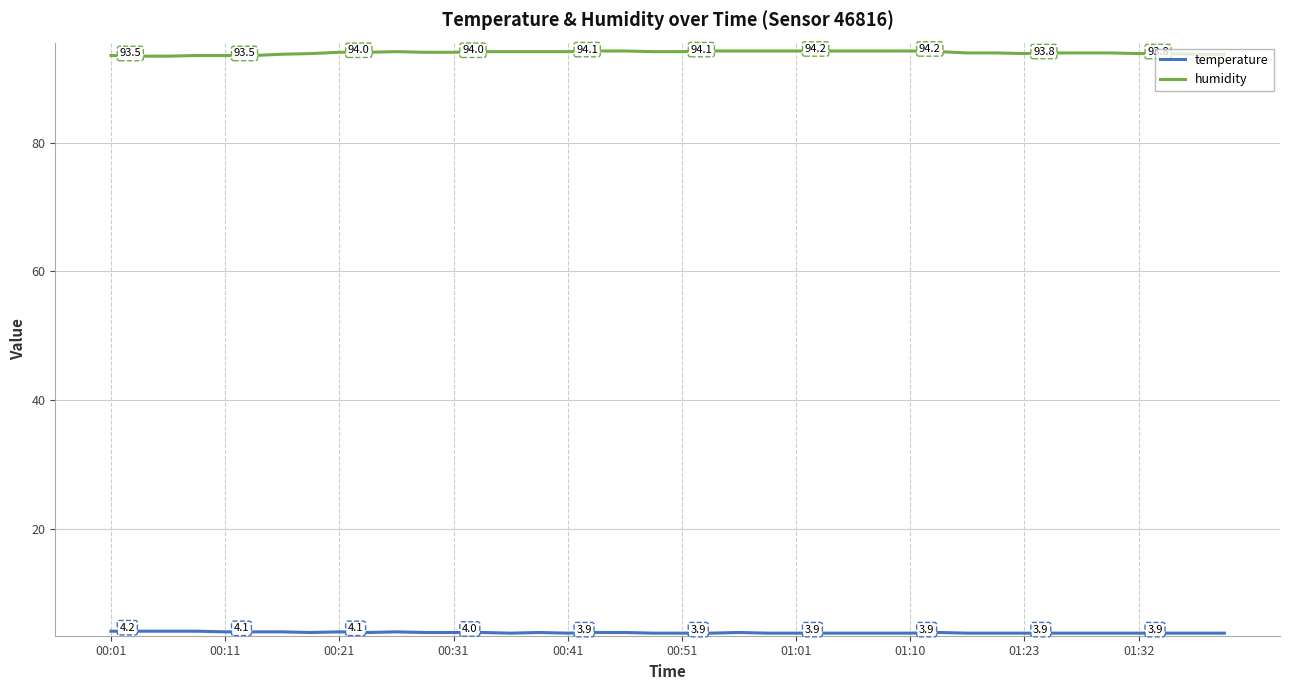

What is the maximum value shown in the chart?

94.2